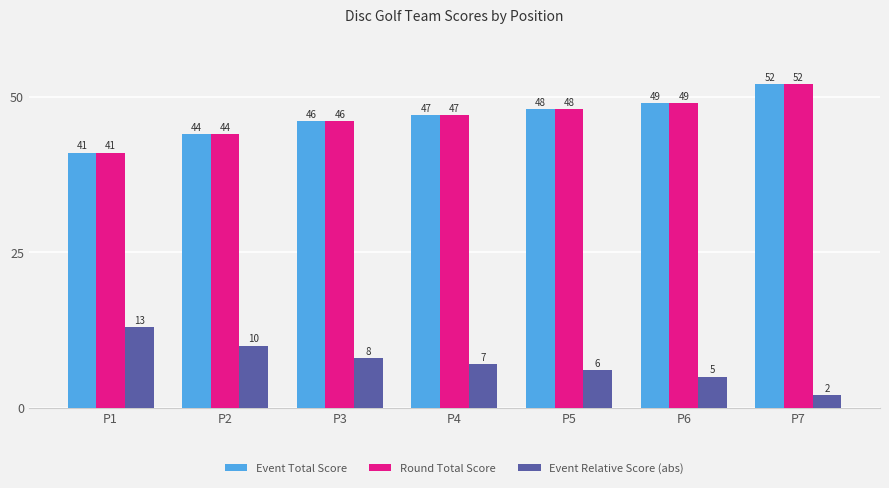

Reading left to right, extract all data points from this chart.

Event Total Score: 41	44	46	47	48	49	52
Round Total Score: 41	44	46	47	48	49	52
Event Relative Score (abs): 13	10	8	7	6	5	2